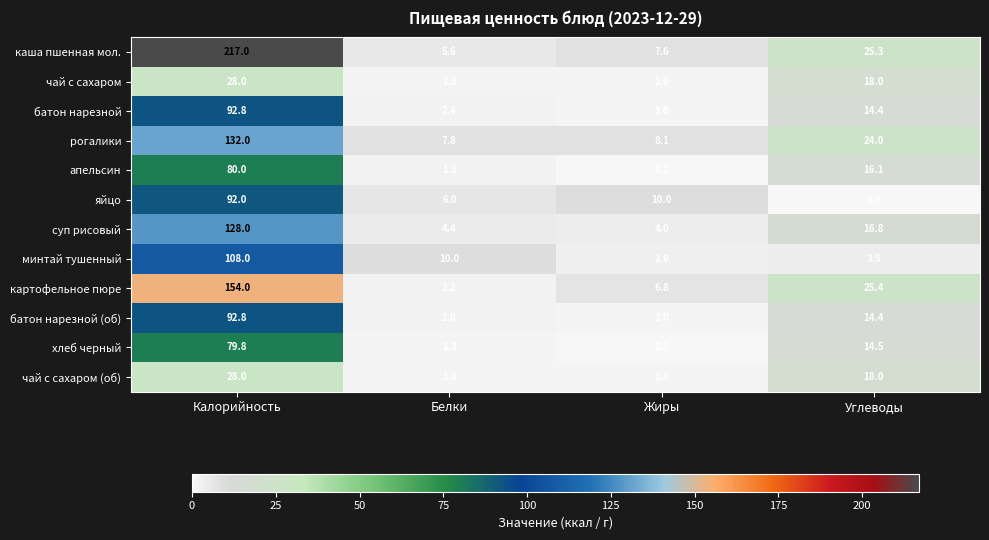

Which series has the widest spread of values?

каша пшенная мол.